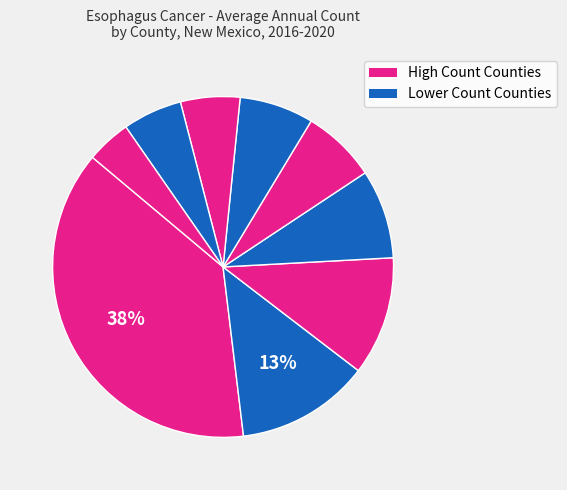

Count the number of slices in the pie.

9